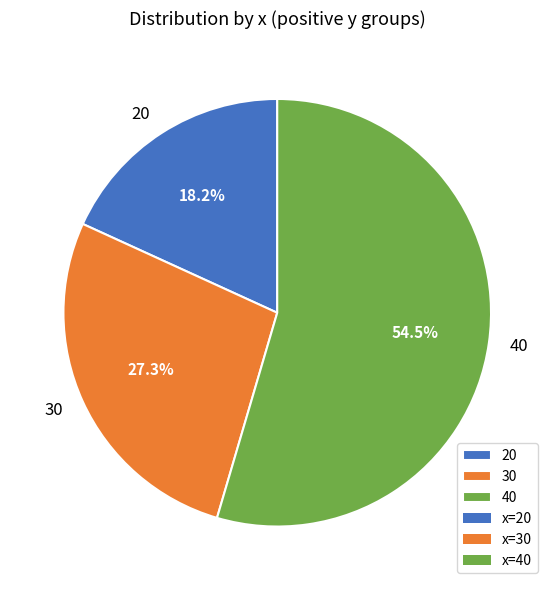

Combined, do 30 and 20 account for over 50%?

No